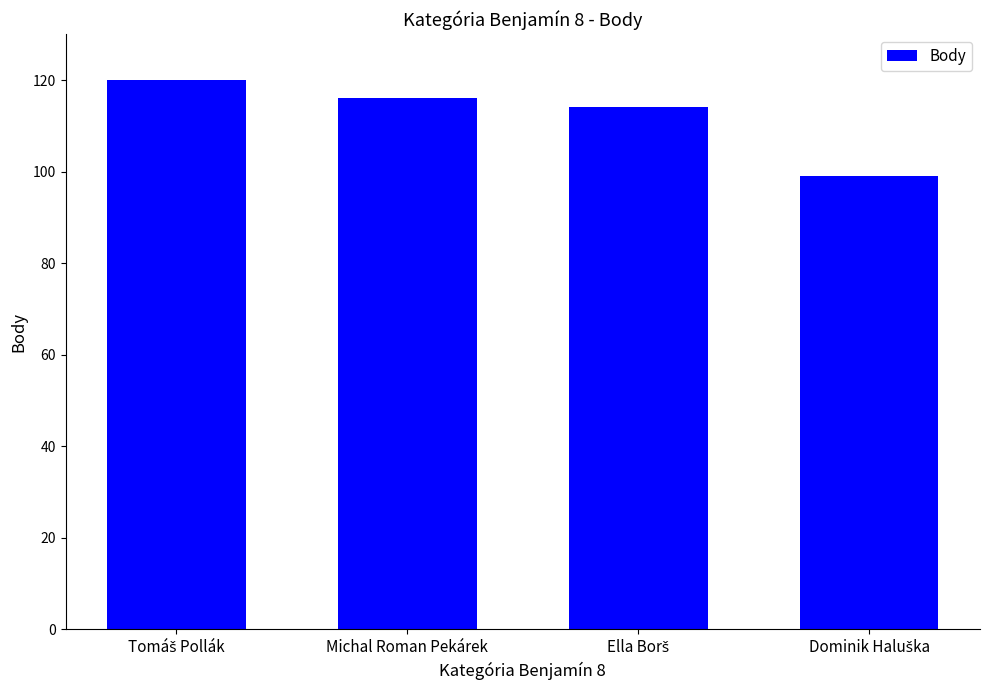

What is the greatest value displayed?

120